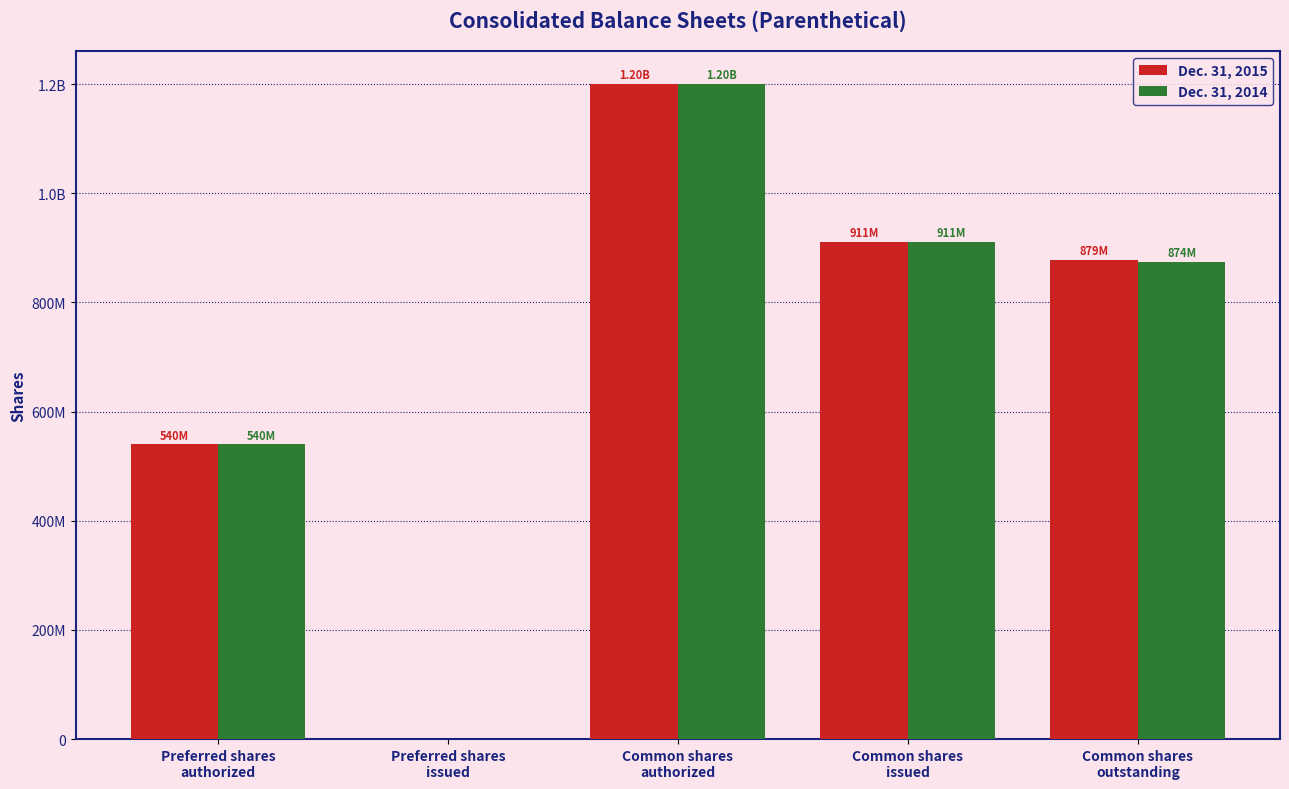

Which series changed the most between Common shares
authorized and Common shares
outstanding?

Dec. 31, 2014